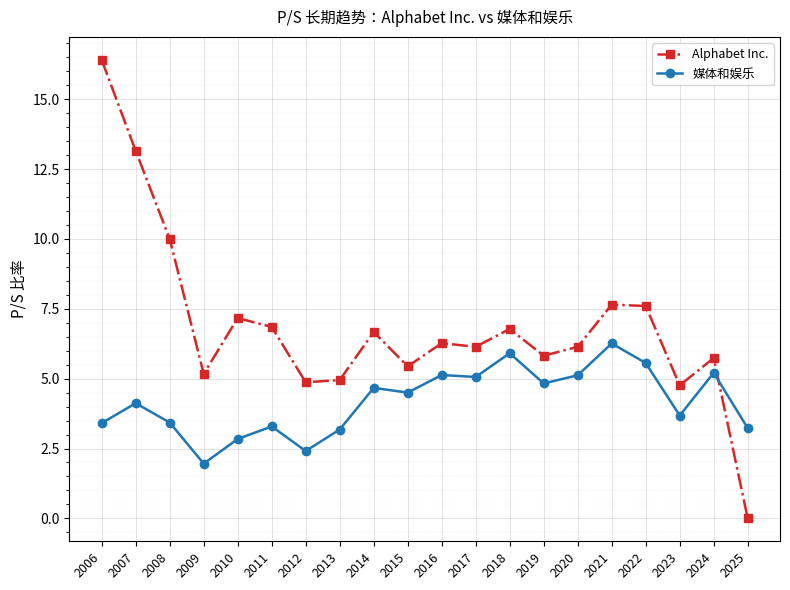

What is the total value across all series at 2006?

19.8